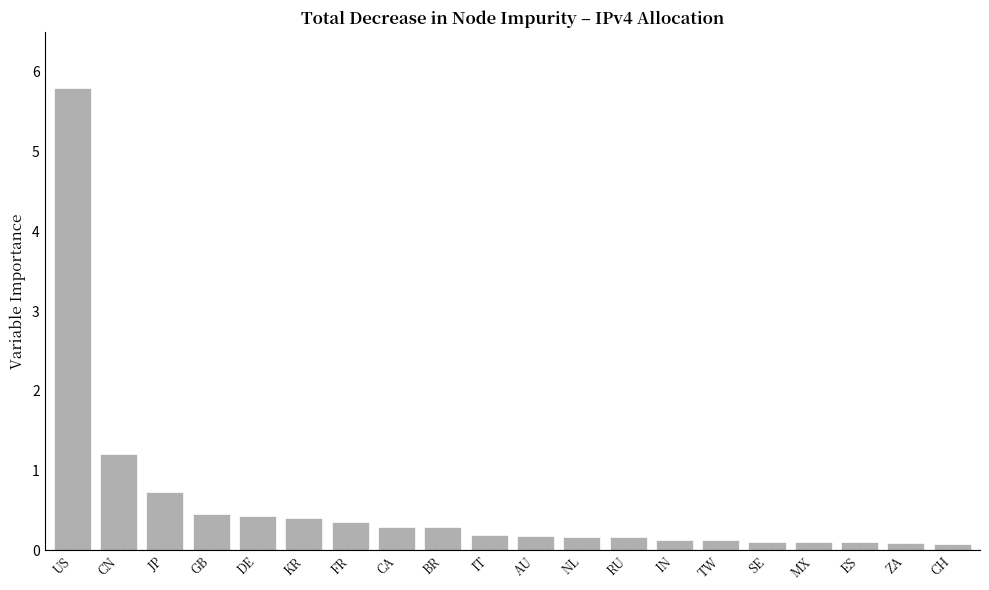

Which has a higher value, KR or IN?

KR